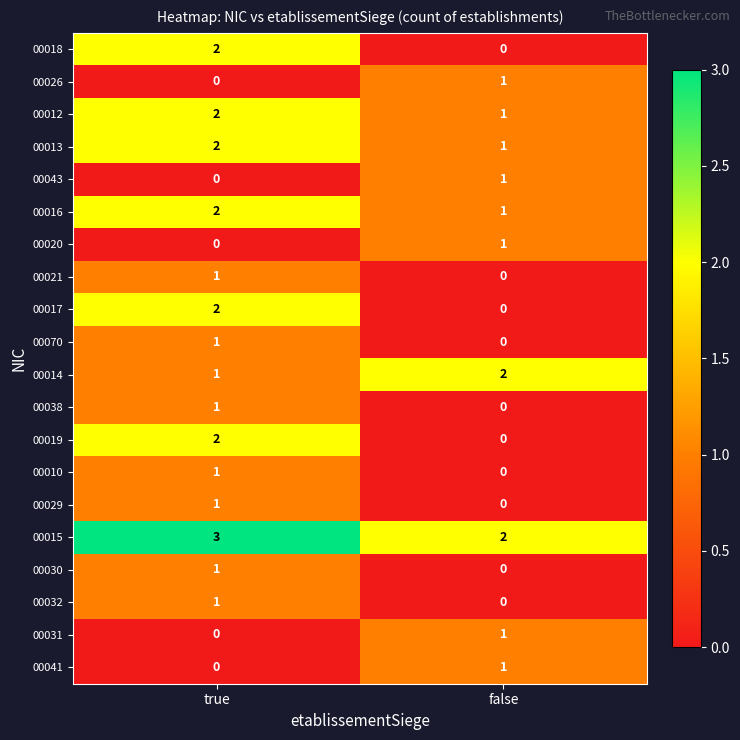

What is the spread (max minus min) of values at true?

3